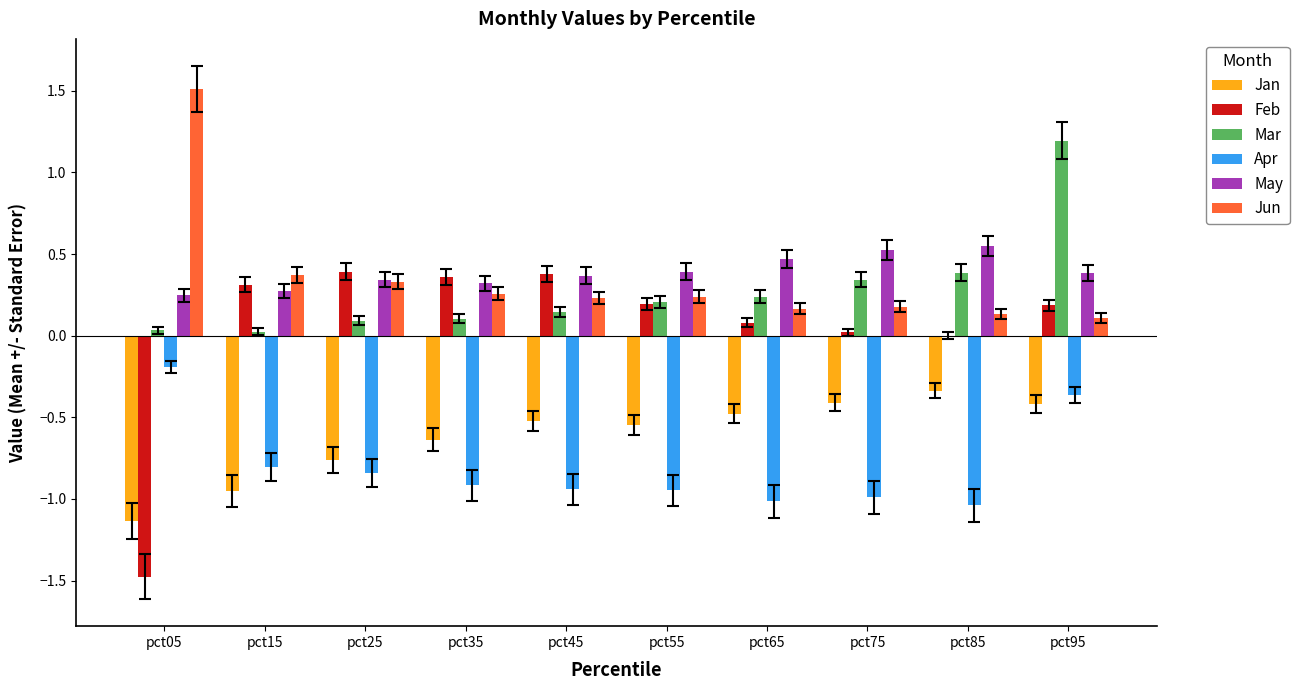

True or false: Jan has a value of -1.0 at pct25.

False